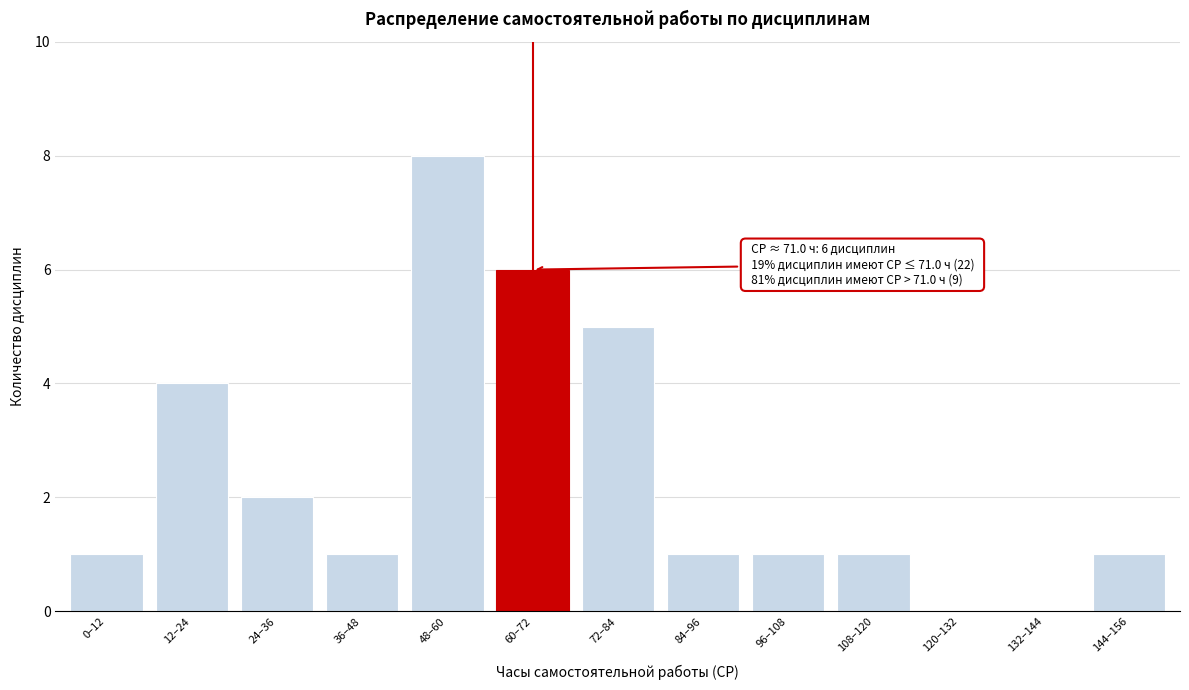

Reading right to left, list all the values displayed in this chart.

144–156=1	132–144=0	120–132=0	108–120=1	96–108=1	84–96=1	72–84=5	60–72=6	48–60=8	36–48=1	24–36=2	12–24=4	0–12=1